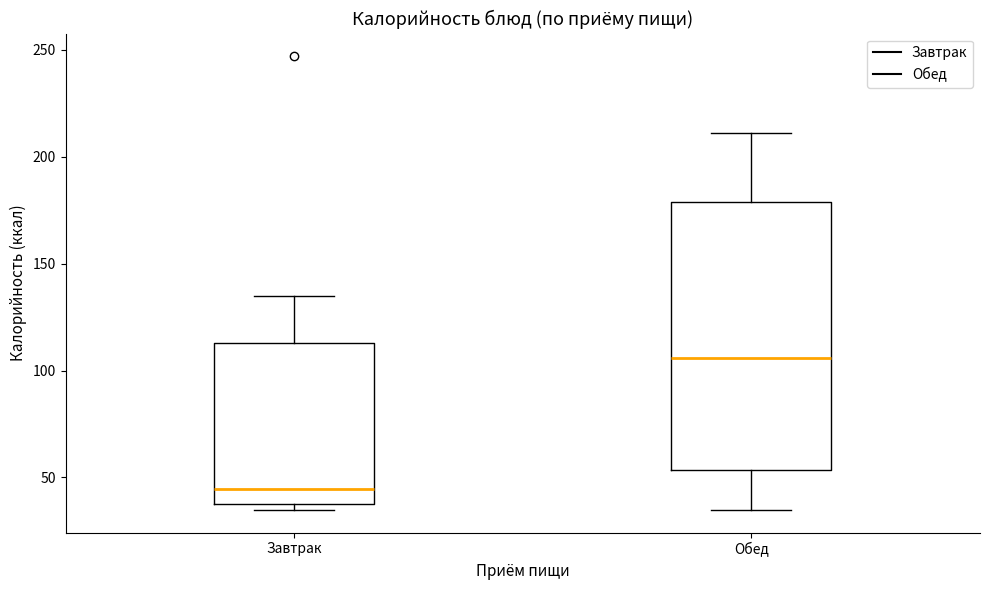

Reading left to right, read every box against the y-axis: the position of its median line, the range the box covers, and the ends of its whiskers. The values are not printed on the chart, so give them approximately, as read against the axis.

Завтрак: median 45, box 40 to 115, whiskers 35 to 135
Обед: median 105, box 55 to 180, whiskers 35 to 210